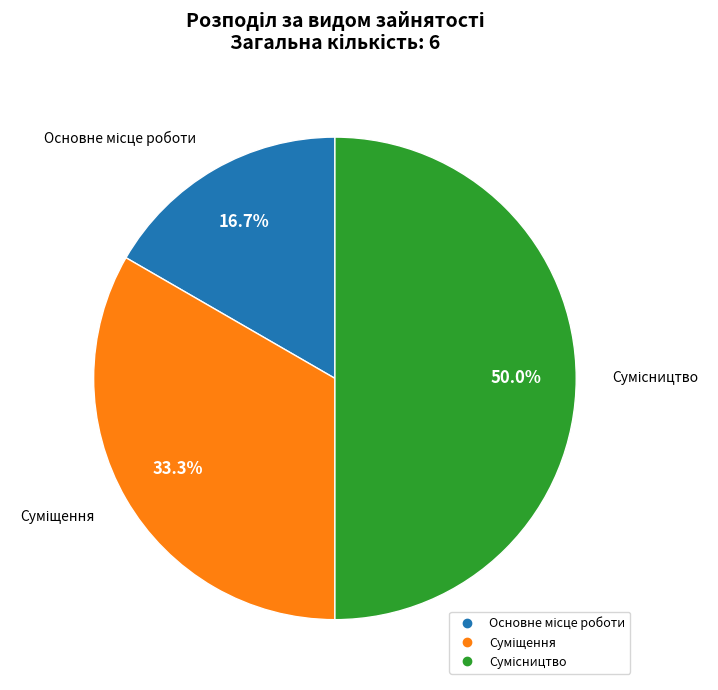

Is the sum of Суміщення and Сумісництво greater than half?

Yes